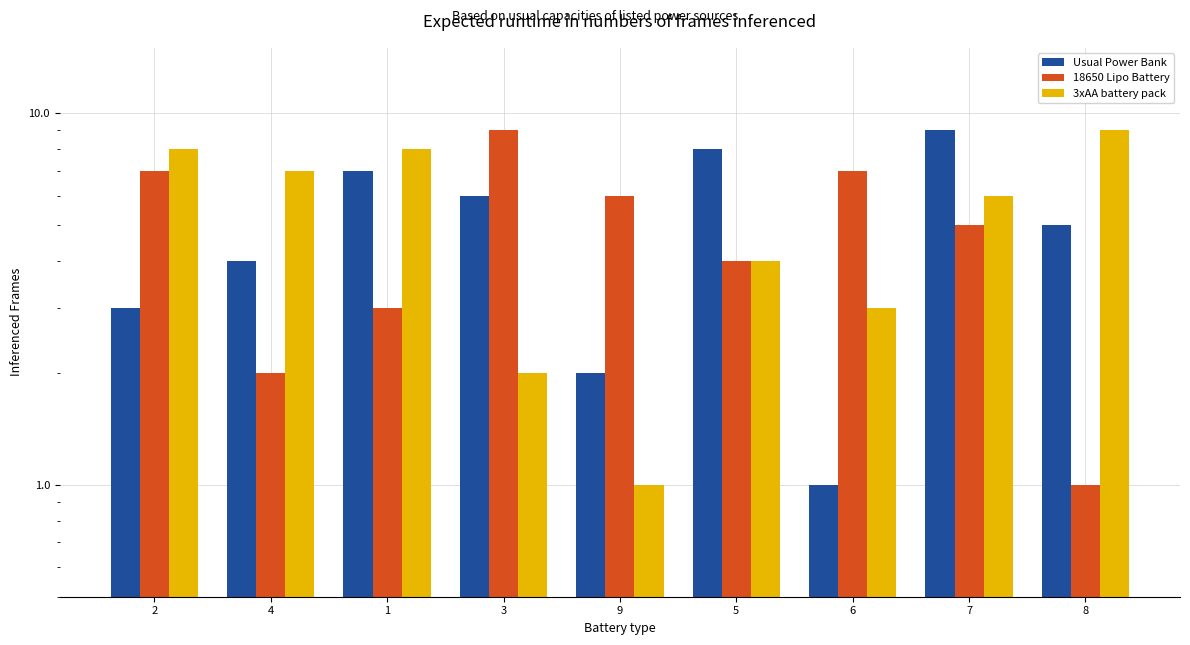

Reading left to right, list all the values displayed in this chart.

Usual Power Bank: 3	4	7	6	2	8	1	9	5
18650 Lipo Battery: 7	2	3	9	6	4	7	5	1
3xAA battery pack: 8	7	8	2	1	4	3	6	9